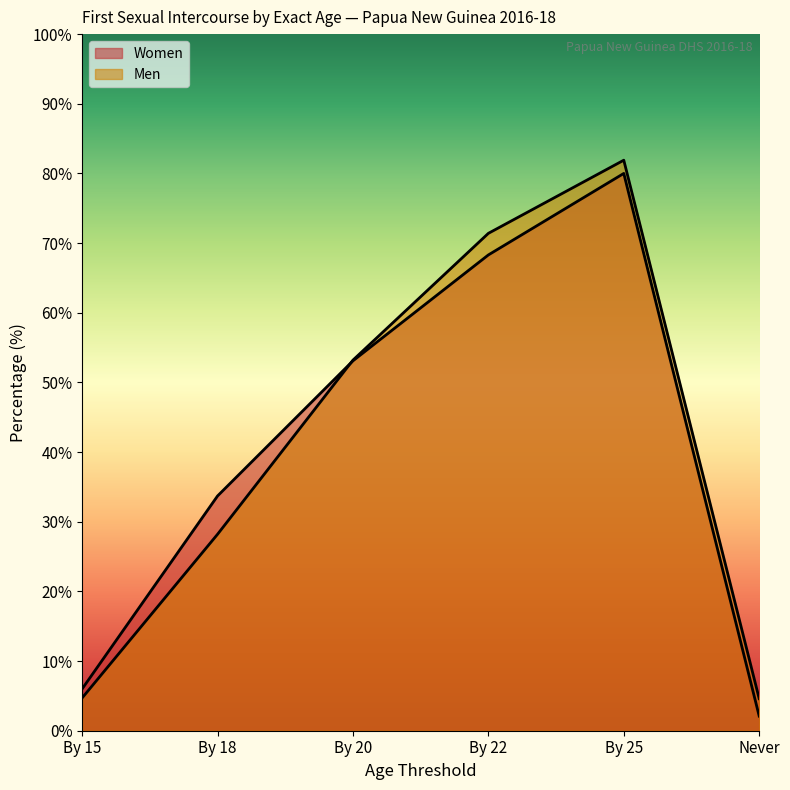

Reading left to right, list all the values displayed in this chart.

Women: 6.0	33.7	53.1	68.3	80.0	2.1
Men: 4.7	28.2	53.2	71.4	81.9	4.6